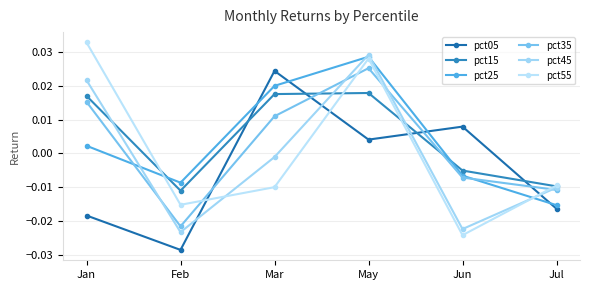

What are all the series names shown in the legend?

pct05, pct15, pct25, pct35, pct45, pct55